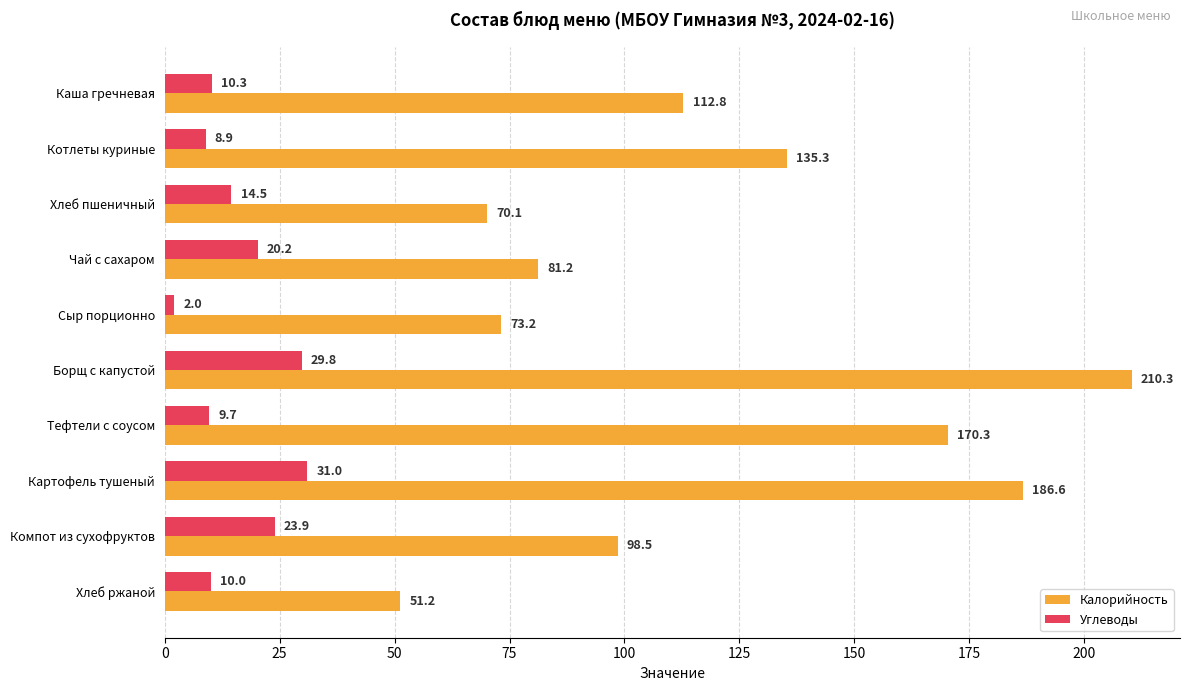

What is the difference between the second highest and second lowest values in the Калорийность series?

116.5